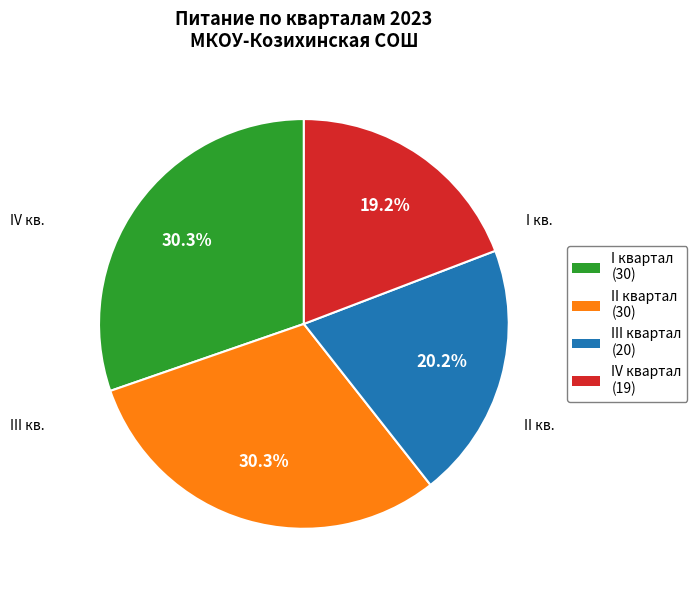

Is there a majority slice in this chart?

No